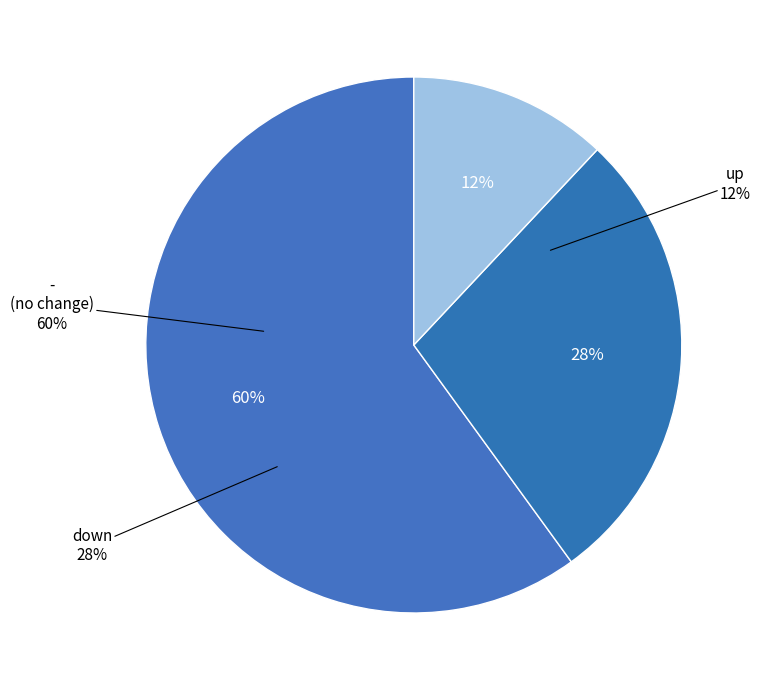

Rank the categories by value from lowest to highest.

up, down, -